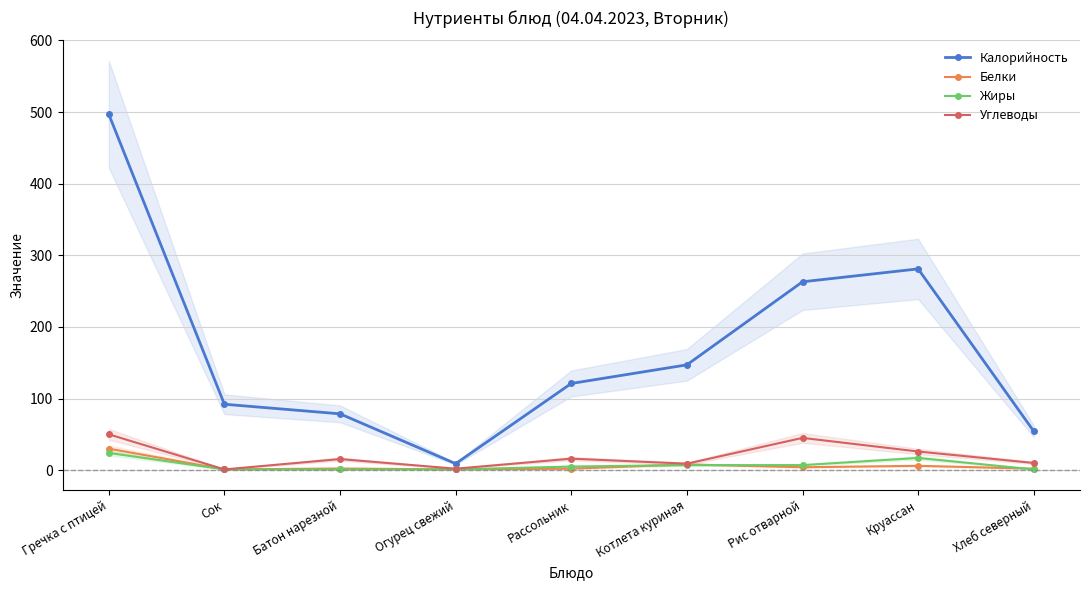

Between Круассан and Хлеб северный, which is larger?

Круассан